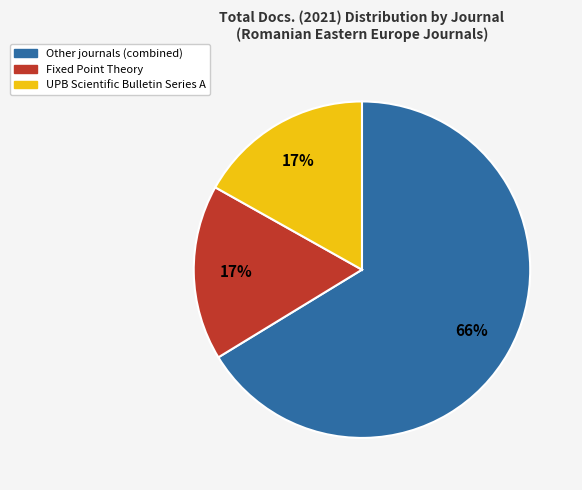

Is there any slice that represents more than half of the pie?

Yes